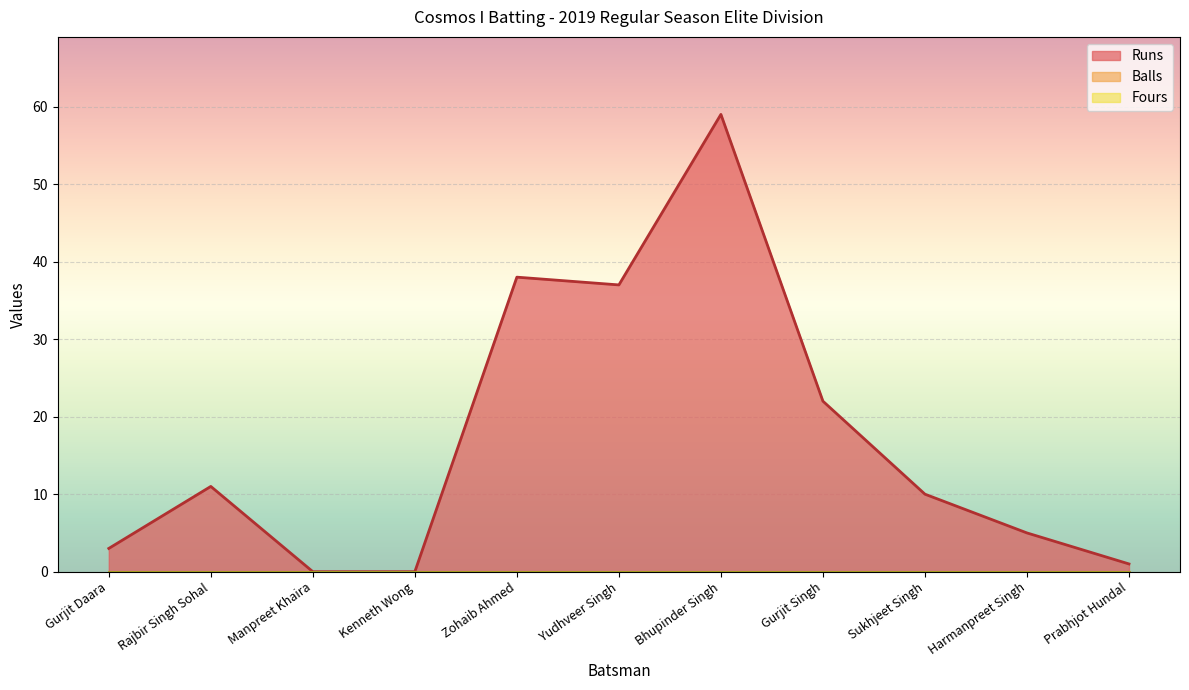

What is the label of the 2nd point from the right?

Harmanpreet Singh